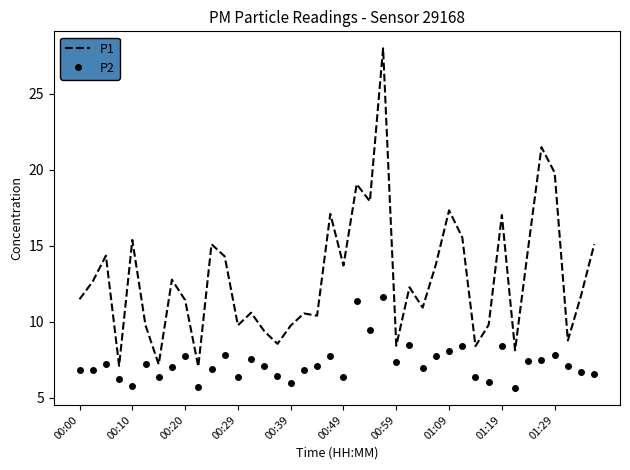

True or false: P1 and P2 cross at least once.

False